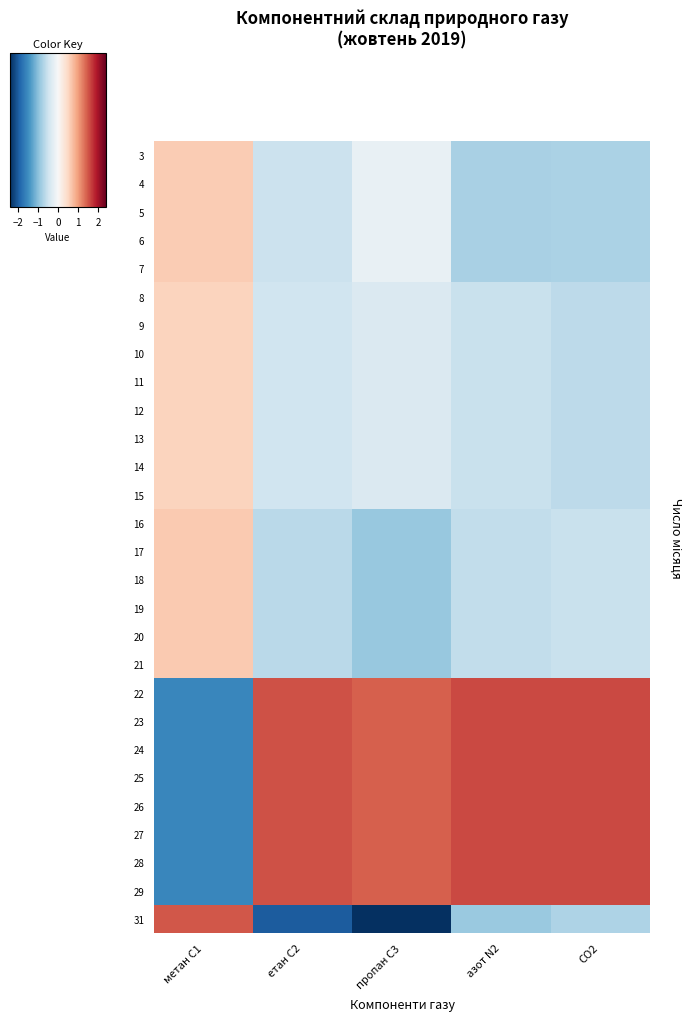

Which has a higher value, CO2 or пропан С3?

пропан С3